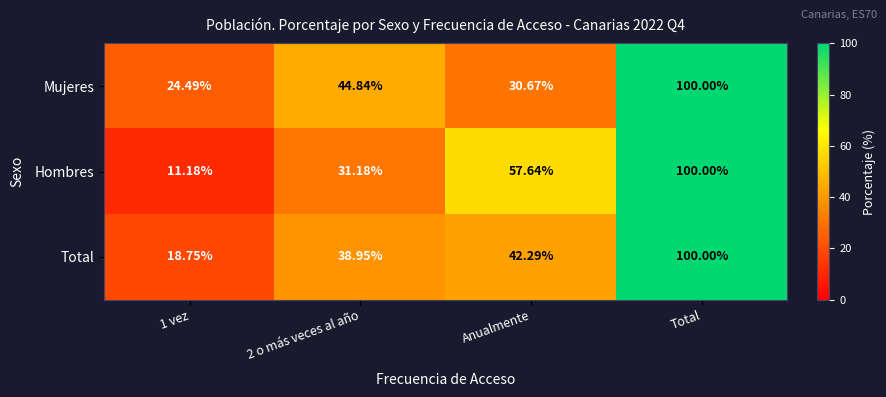

How many values in the Total series exceed 42?

2